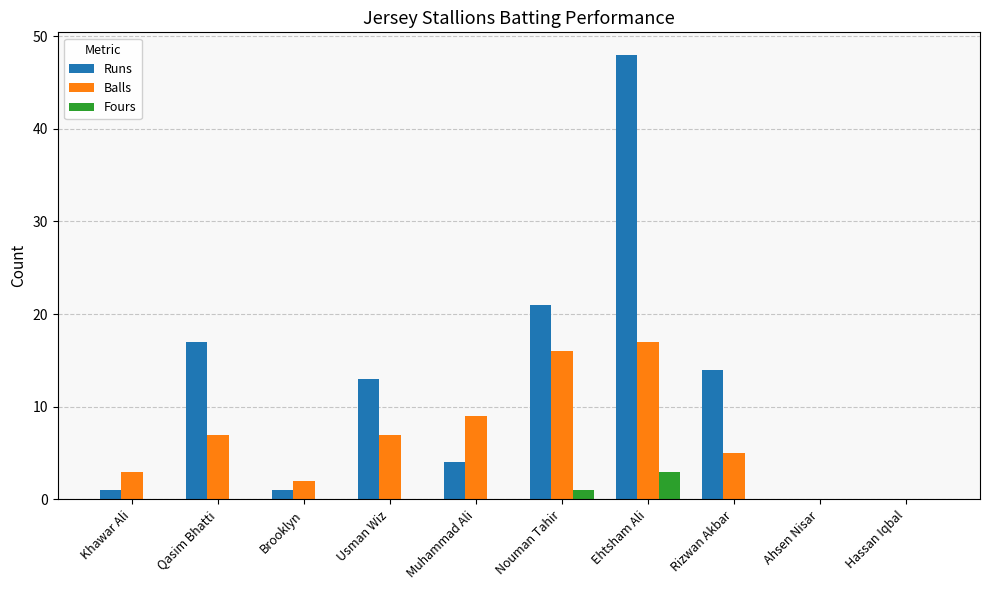

The Runs series shows 14 at Rizwan Akbar. True or false?

True